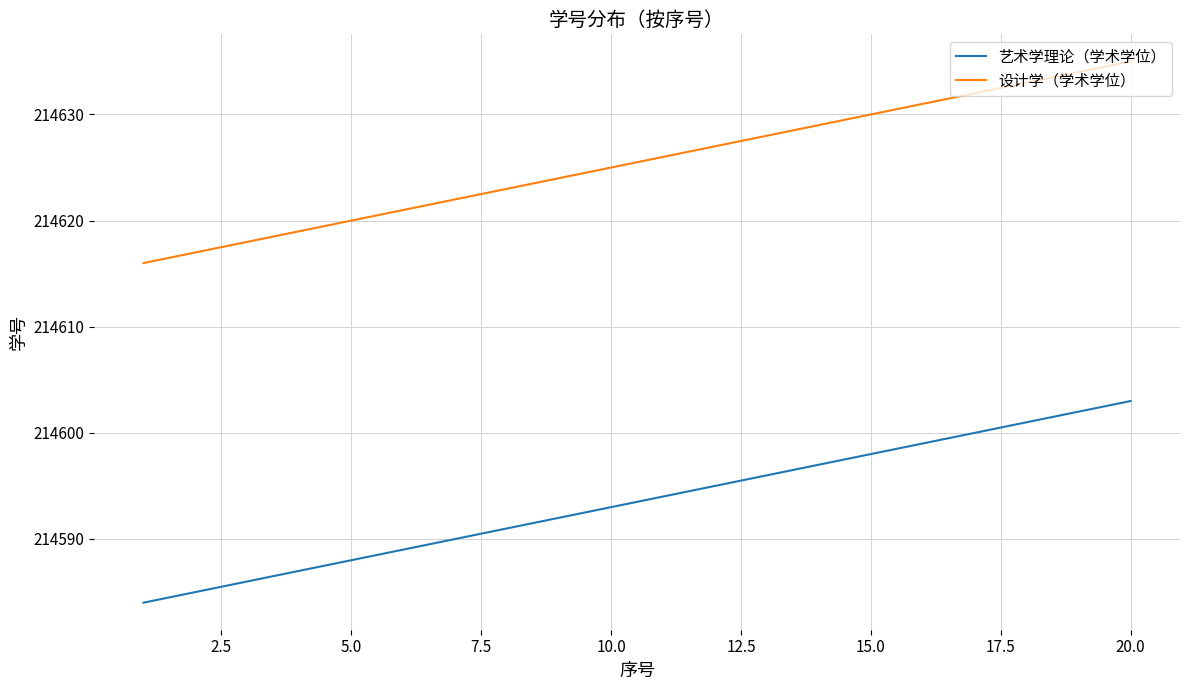

What is the maximum value for 设计学（学术学位）?

214635